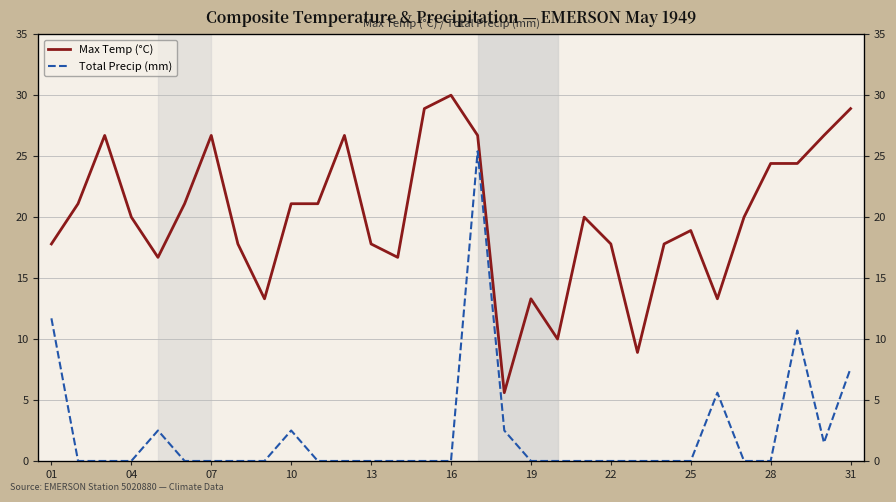

True or false: Max Temp (°C) and Total Precip (mm) intersect in this chart.

False